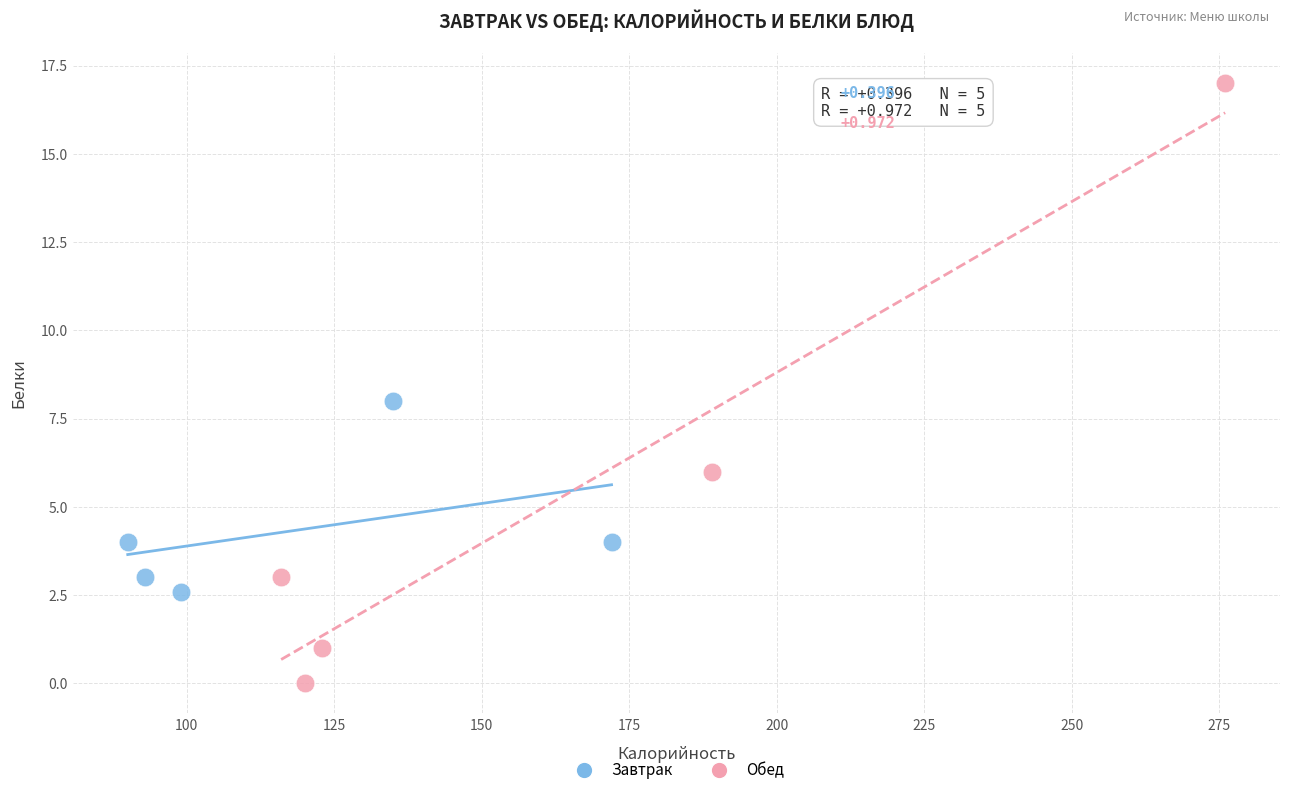

Which series contains the lowest Y value?

Обед